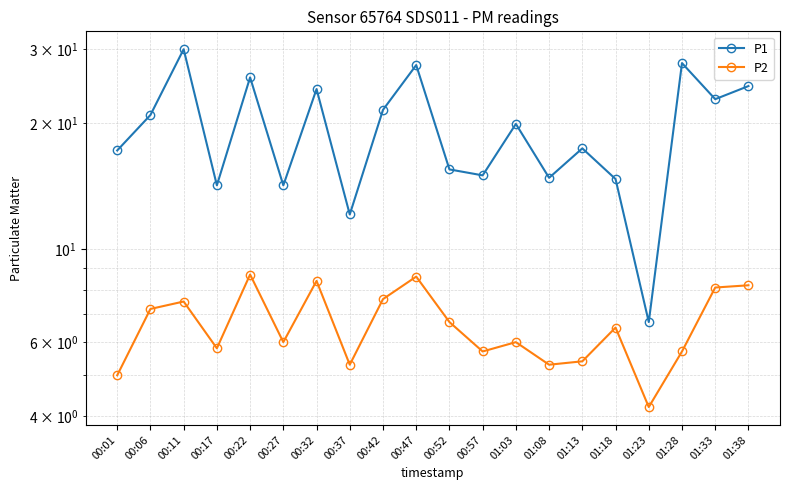

At 01:33, list the series in order from smallest to largest.

P2, P1